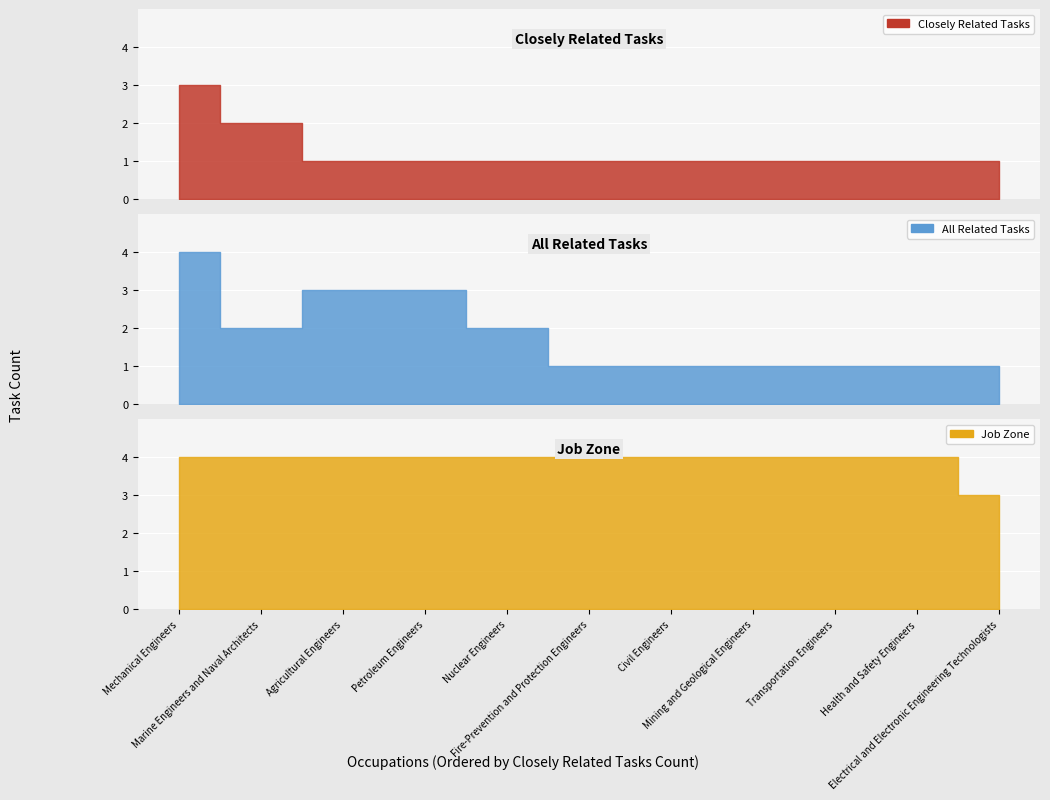

What is the maximum value for All Related Tasks?

4